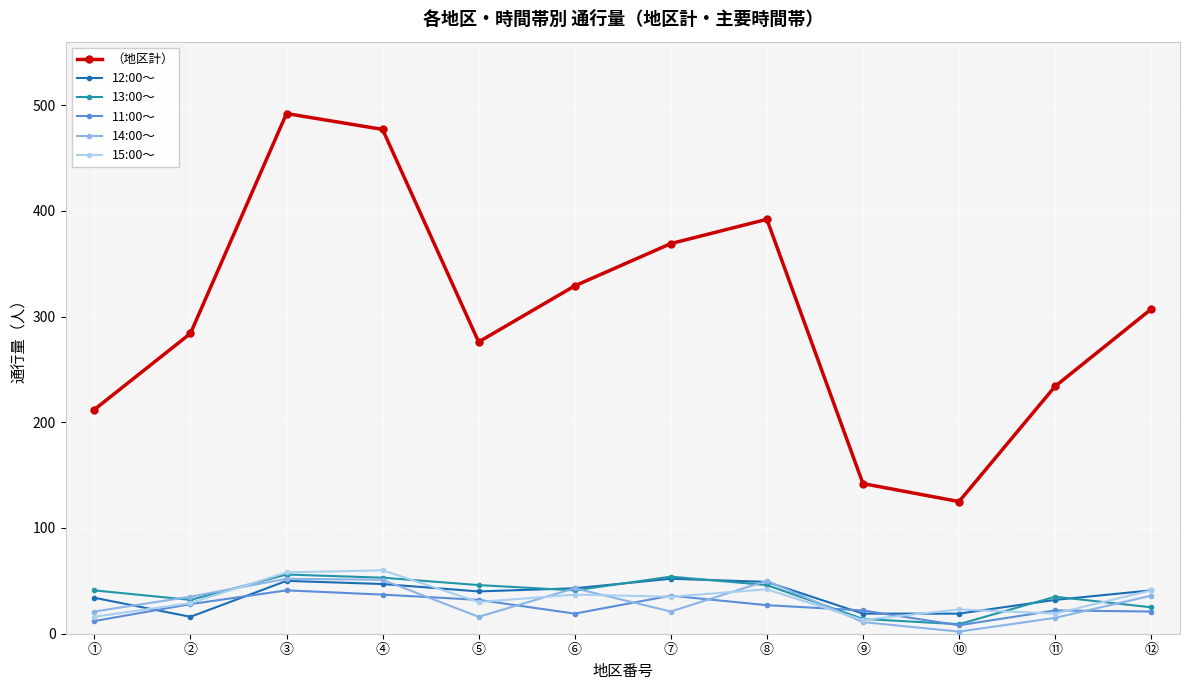

What are all the series names shown in the legend?

（地区計）, 12:00～, 13:00～, 11:00～, 14:00～, 15:00～